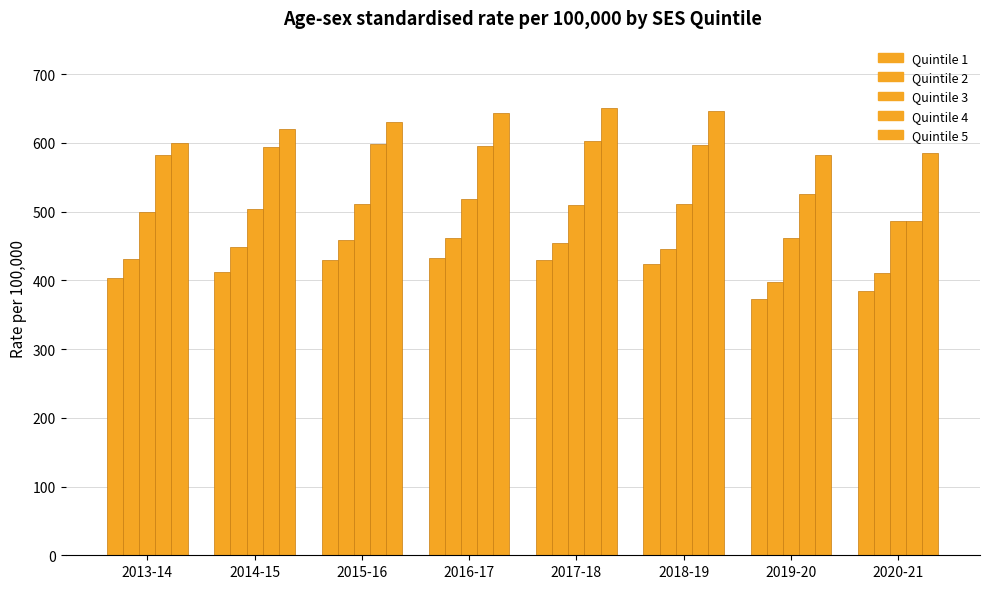

What is the minimum value shown in the chart?

373